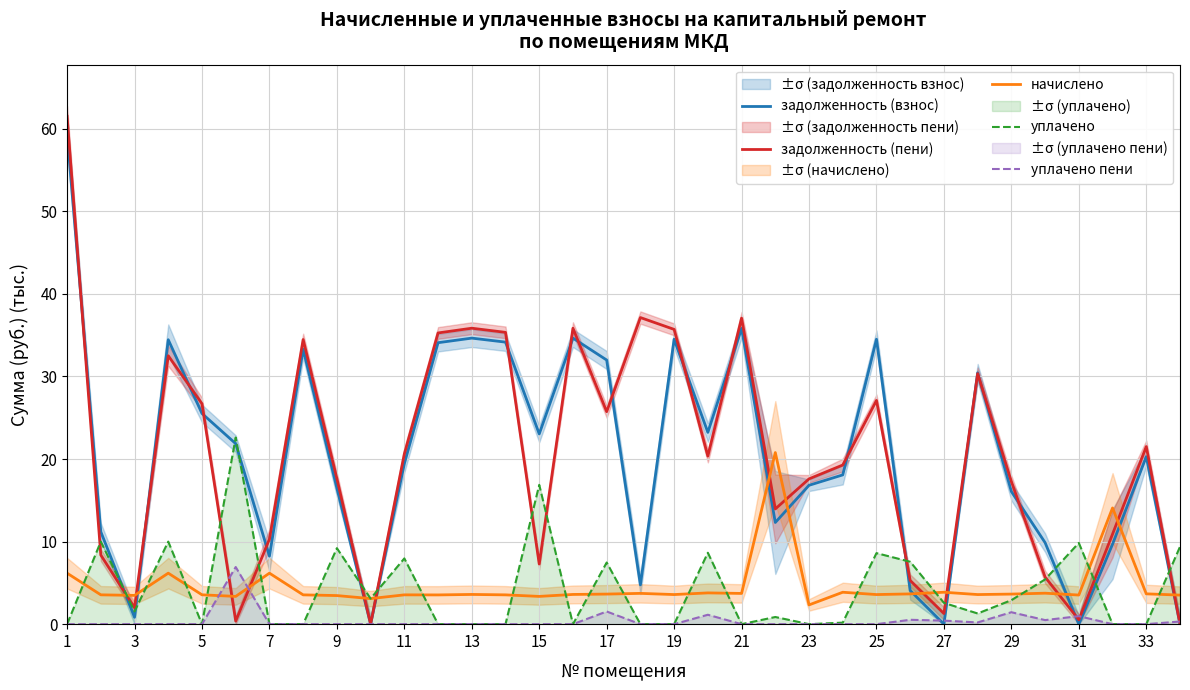

What is the lowest value of the начислено series?

2.3